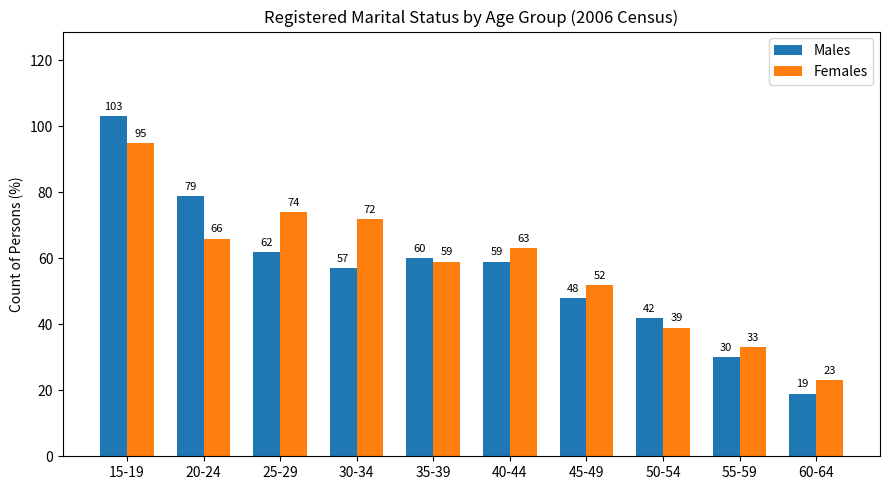

What is the average value of the Females series?

58